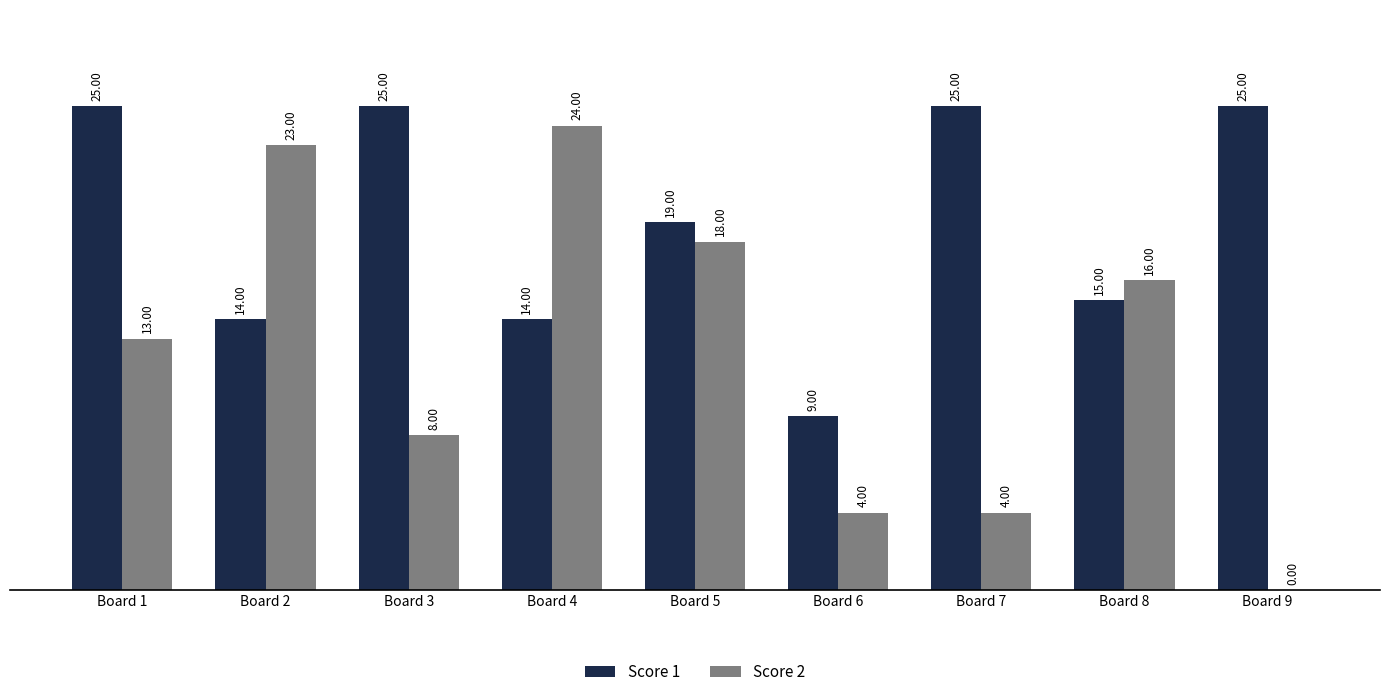

What is the total value across all series at Board 7?

29